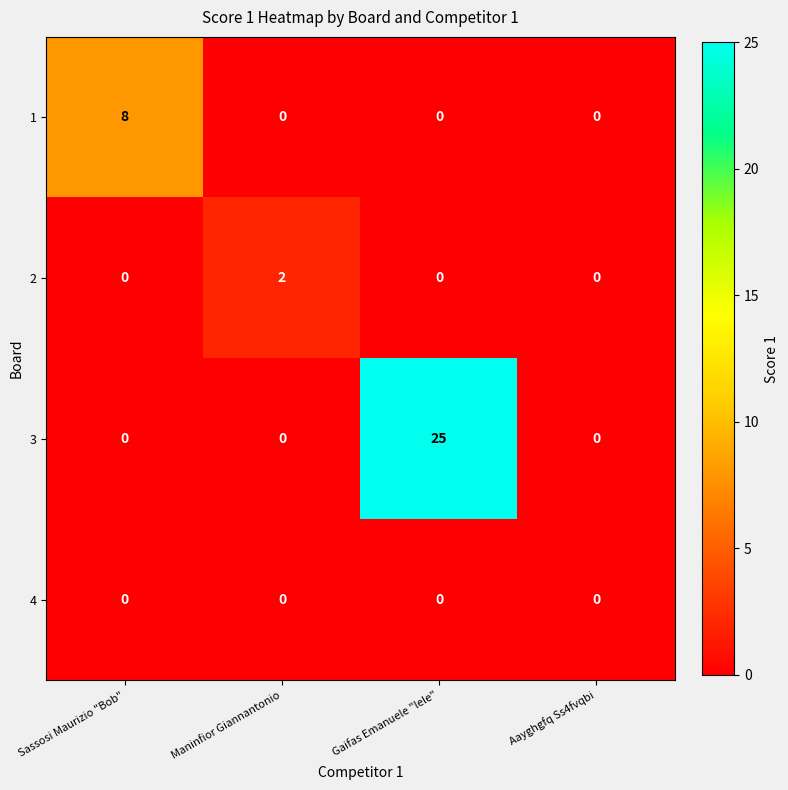

What is the total value across all series at Sassosi Maurizio "Bob"?

8